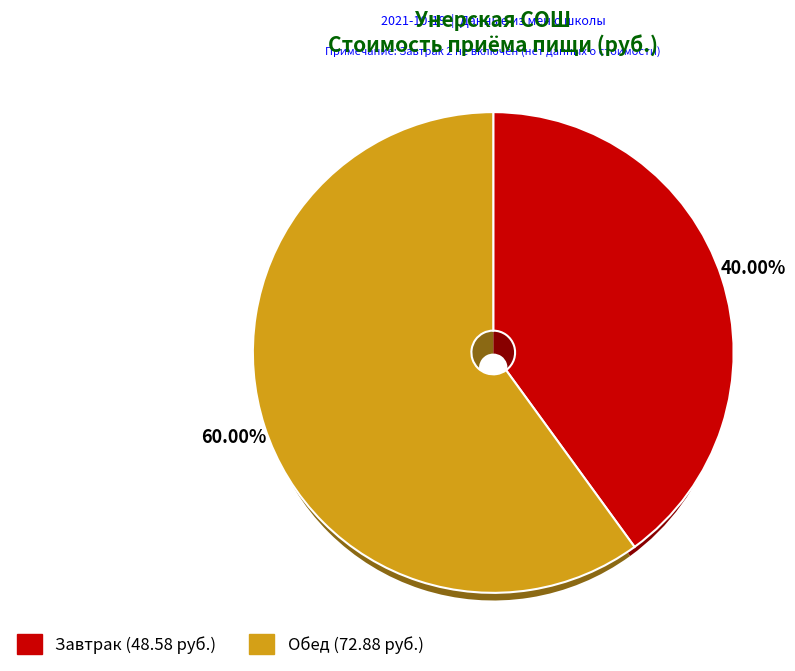

Do Завтрак and Обед together represent more than half of the pie?

Yes